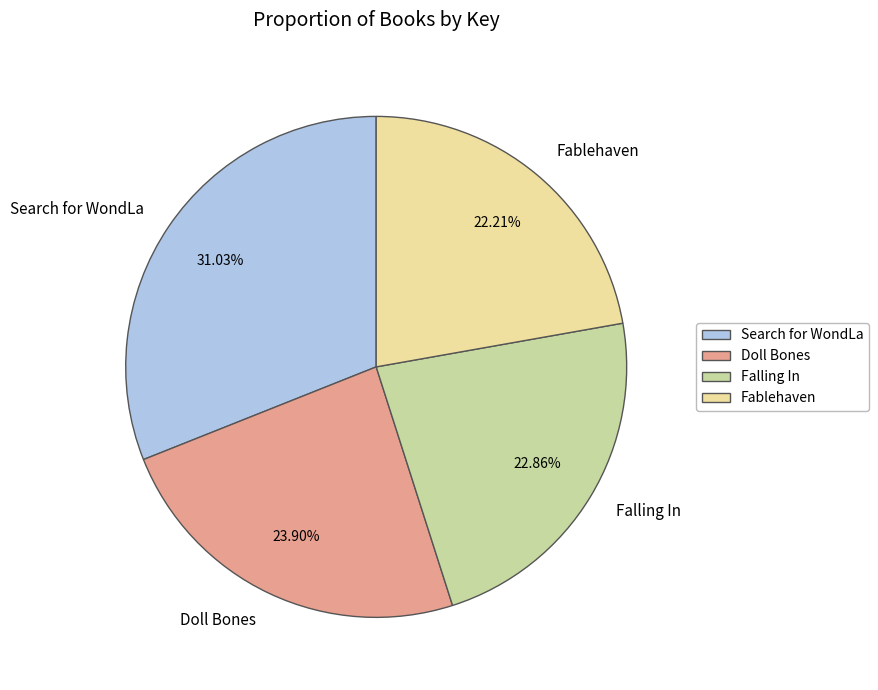

How many segments does this pie chart have?

4